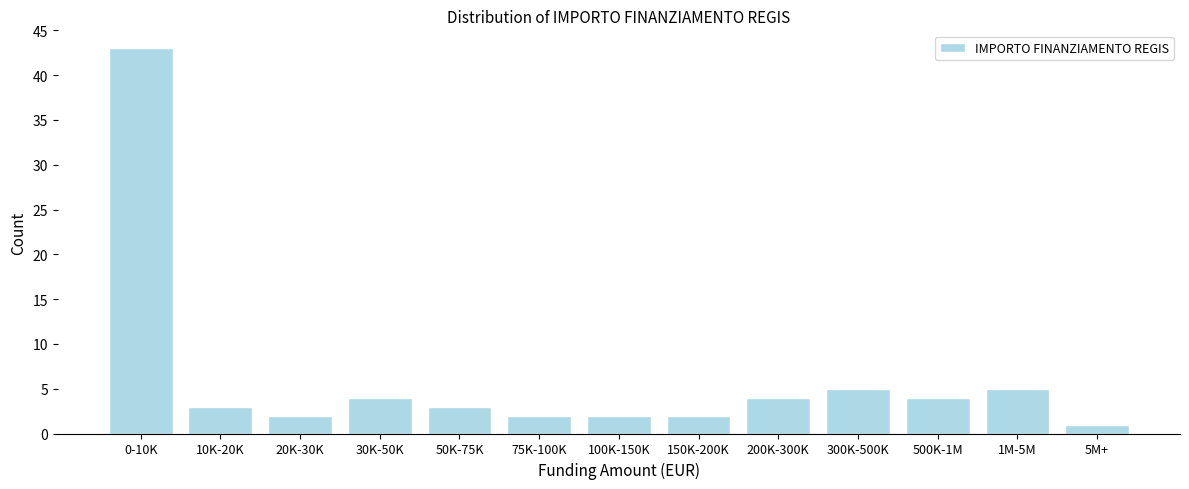

Reading left to right, what are all the values shown in this chart?

0-10K=43	10K-20K=3	20K-30K=2	30K-50K=4	50K-75K=3	75K-100K=2	100K-150K=2	150K-200K=2	200K-300K=4	300K-500K=5	500K-1M=4	1M-5M=5	5M+=1